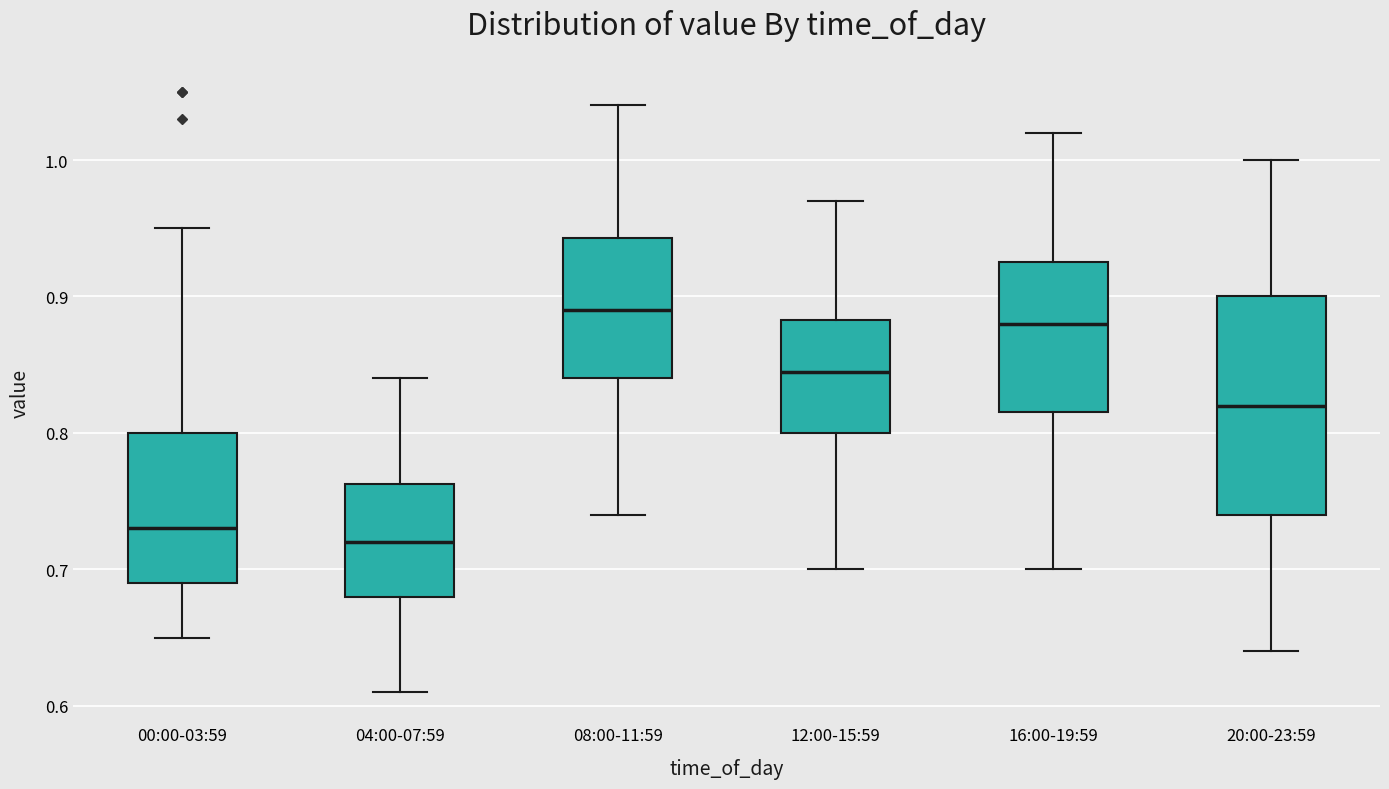

Which box is the tallest, from its lower edge to its upper edge?

20:00-23:59